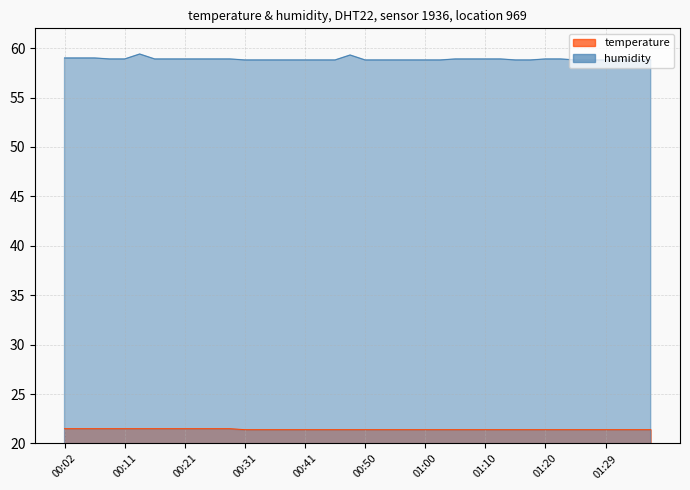

How many interior local peaks does the humidity series have?

2